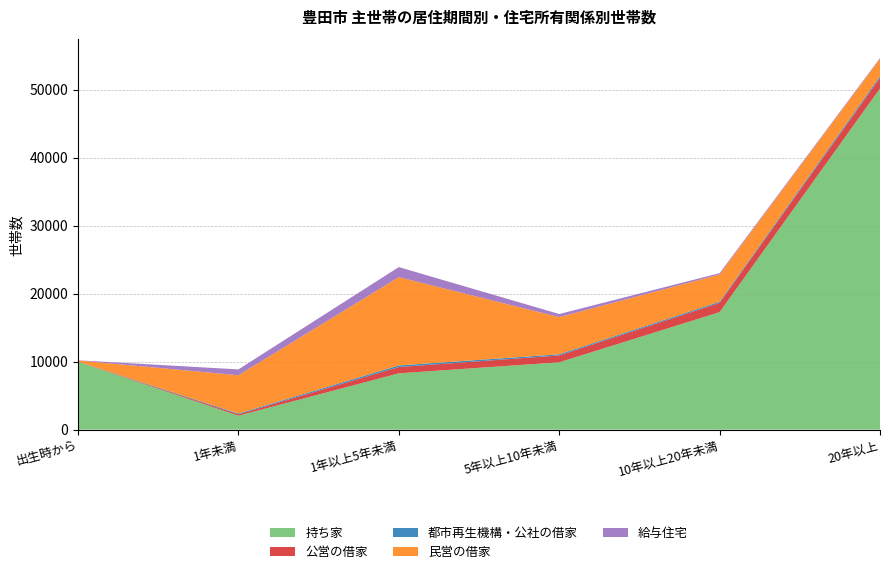

Reading left to right, what are all the values shown in this chart?

持ち家: 9988	2048	8285	9905	17283	50180
公営の借家: 32	203	924	1007	1365	1554
都市再生機構・公社の借家: 8	123	237	173	172	246
民営の借家: 156	5626	12989	5468	4006	2571
給与住宅: 21	863	1476	452	191	105